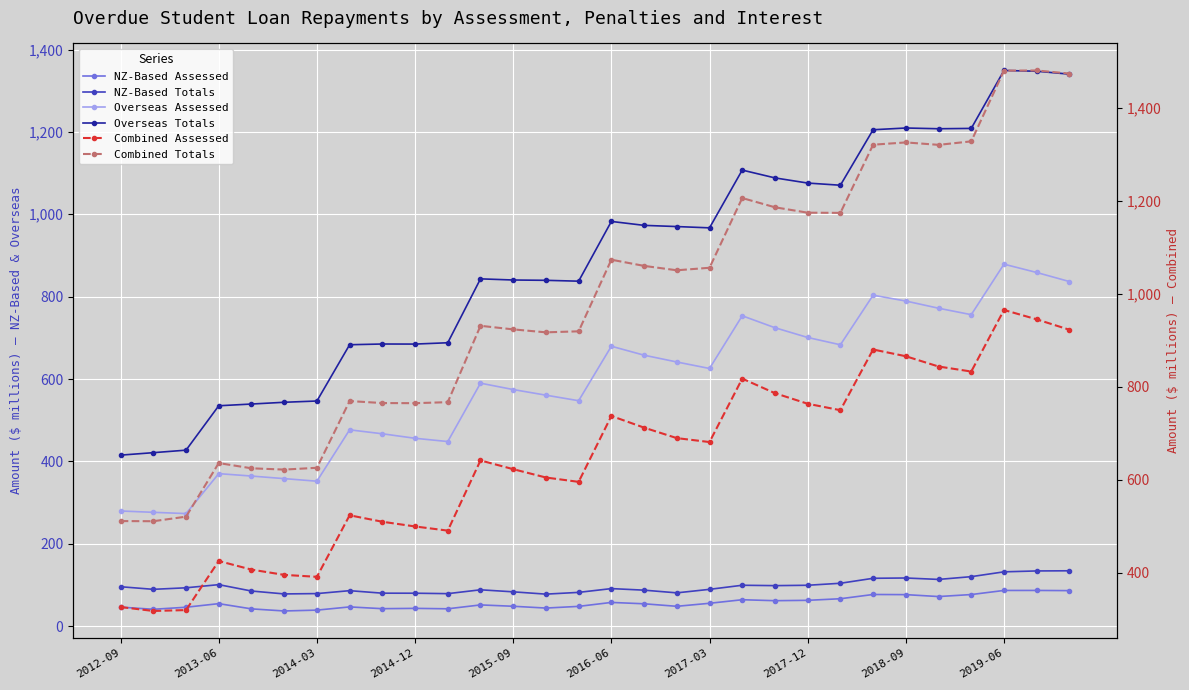

Is it true that NZ-Based Assessed equals 46.2 at 2012-09?

True